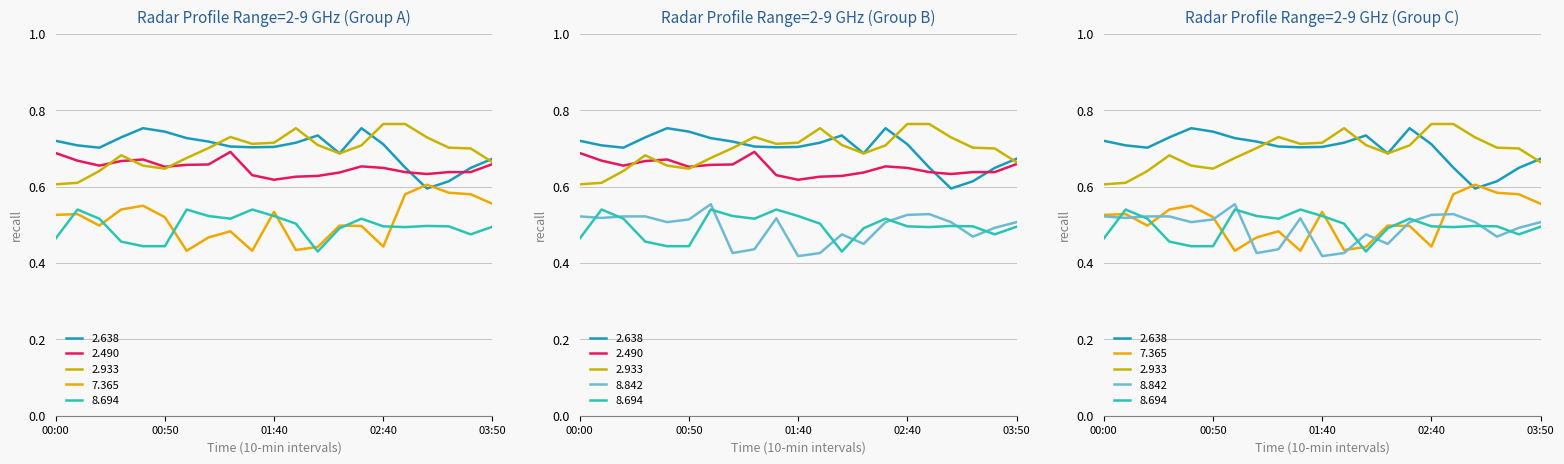

What is the value of the 2.933 point at the 7th from the left?

0.7